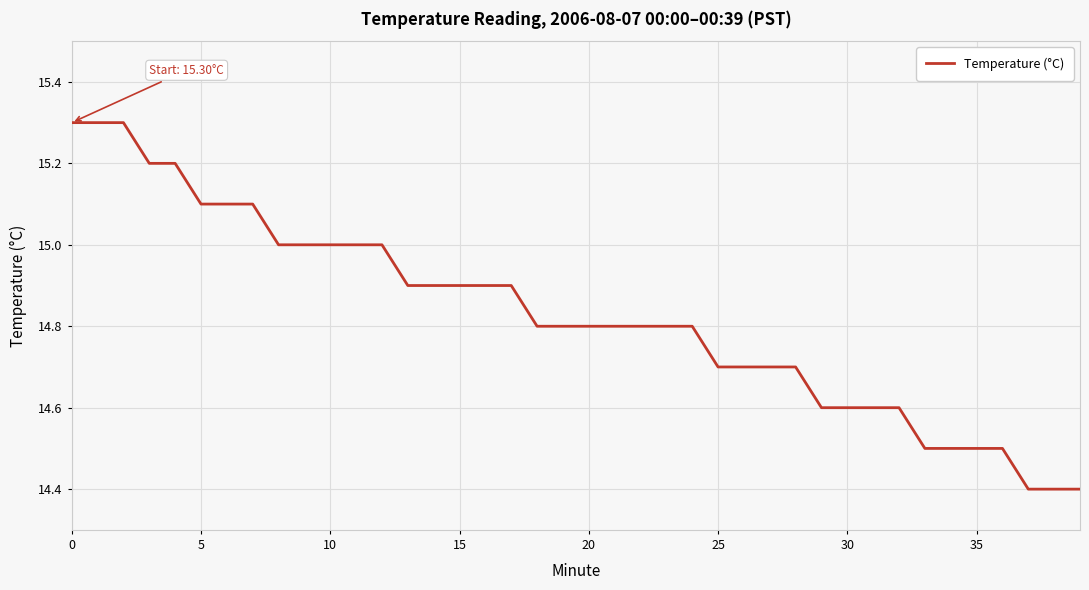

Reading right to left, what are all the values shown in this chart?

14.4	14.4	14.4	14.5	14.5	14.5	14.5	14.6	14.6	14.6	14.6	14.7	14.7	14.7	14.7	14.8	14.8	14.8	14.8	14.8	14.8	14.8	14.9	14.9	14.9	14.9	14.9	15.0	15.0	15.0	15.0	15.0	15.1	15.1	15.1	15.2	15.2	15.3	15.3	15.3